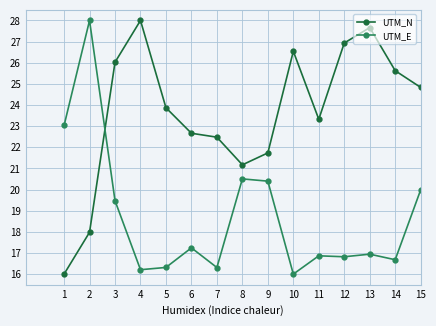

How many times do UTM_N and UTM_E cross each other?

1